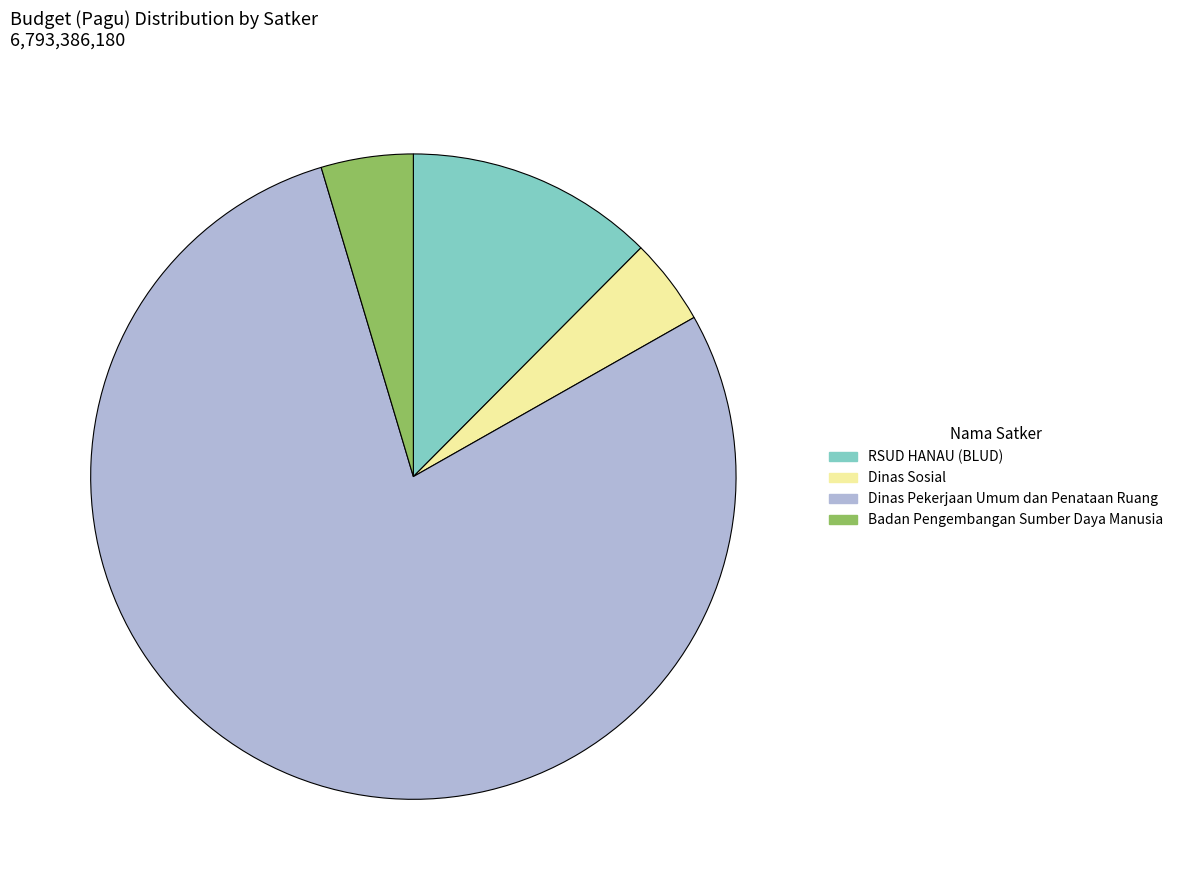

What is the ratio of the value at Badan Pengembangan Sumber Daya Manusia to the value at RSUD HANAU (BLUD)?

0.4